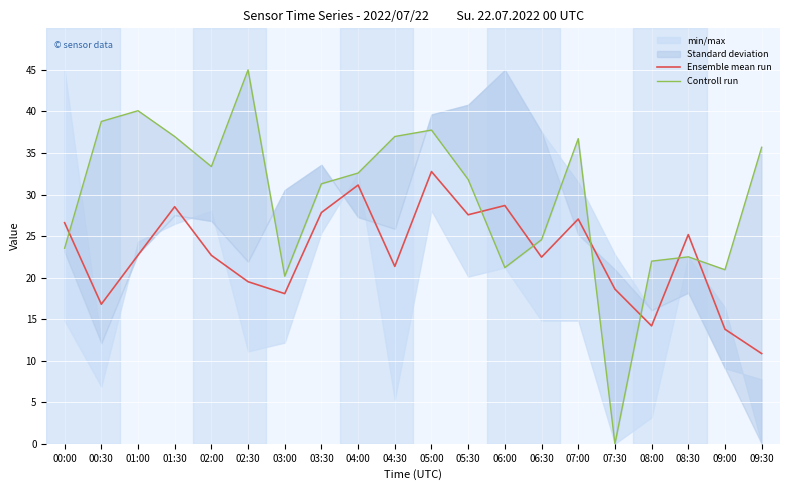

True or false: Ensemble mean run has a value of 6.5 at 06:00.

False